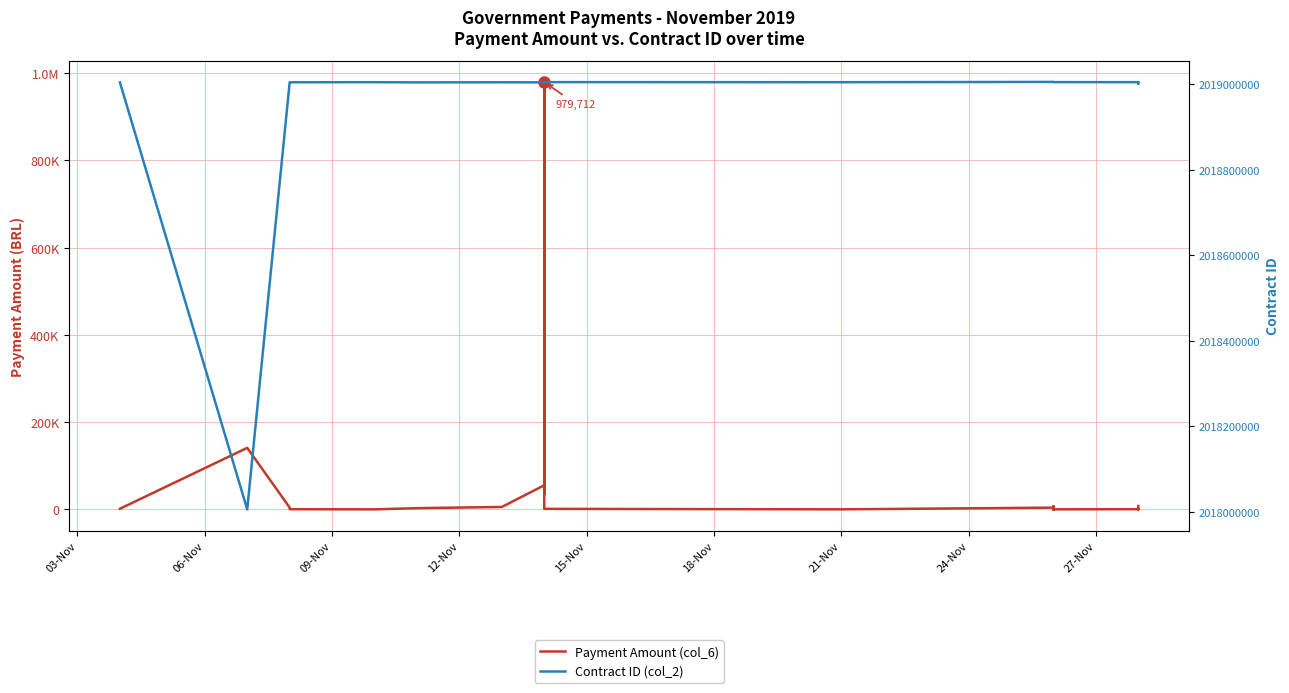

True or false: Contract ID (col_2) has more than 1 points higher than both neighbors.

True